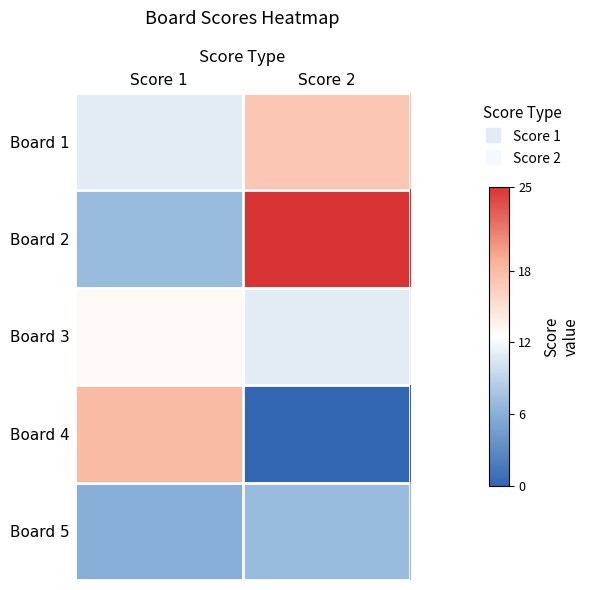

Rank the series by their maximum value, from lowest to highest.

Board 5, Board 3, Board 1, Board 4, Board 2